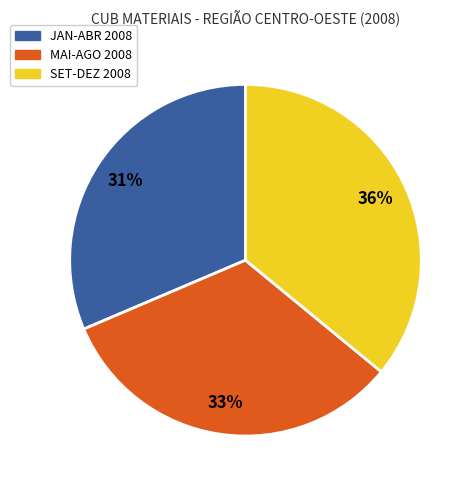

The JAN-ABR 2008 slice represents 31% of the pie. True or false?

True